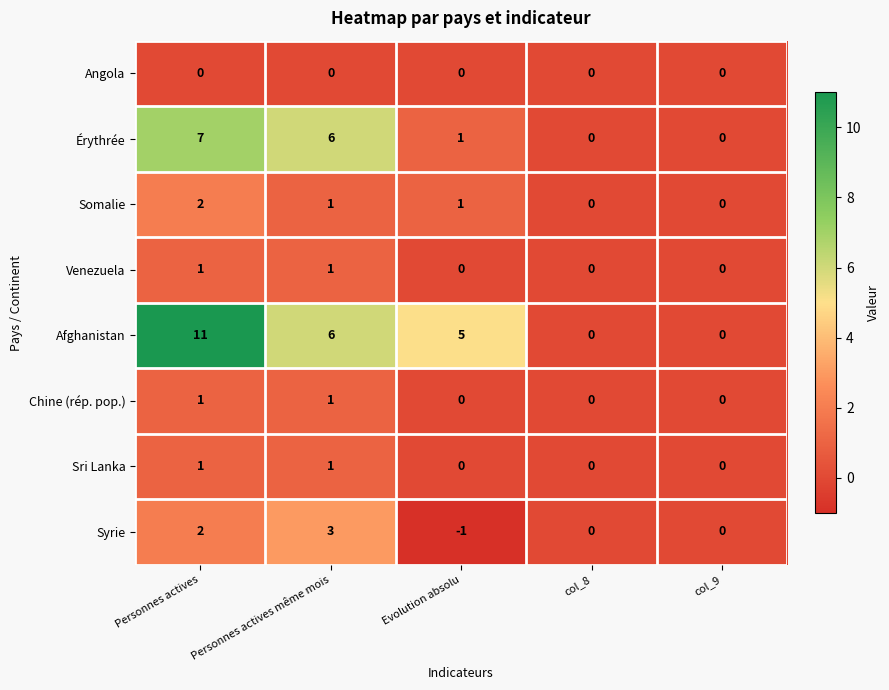

How many Syrie values are between 0 and 2?

3